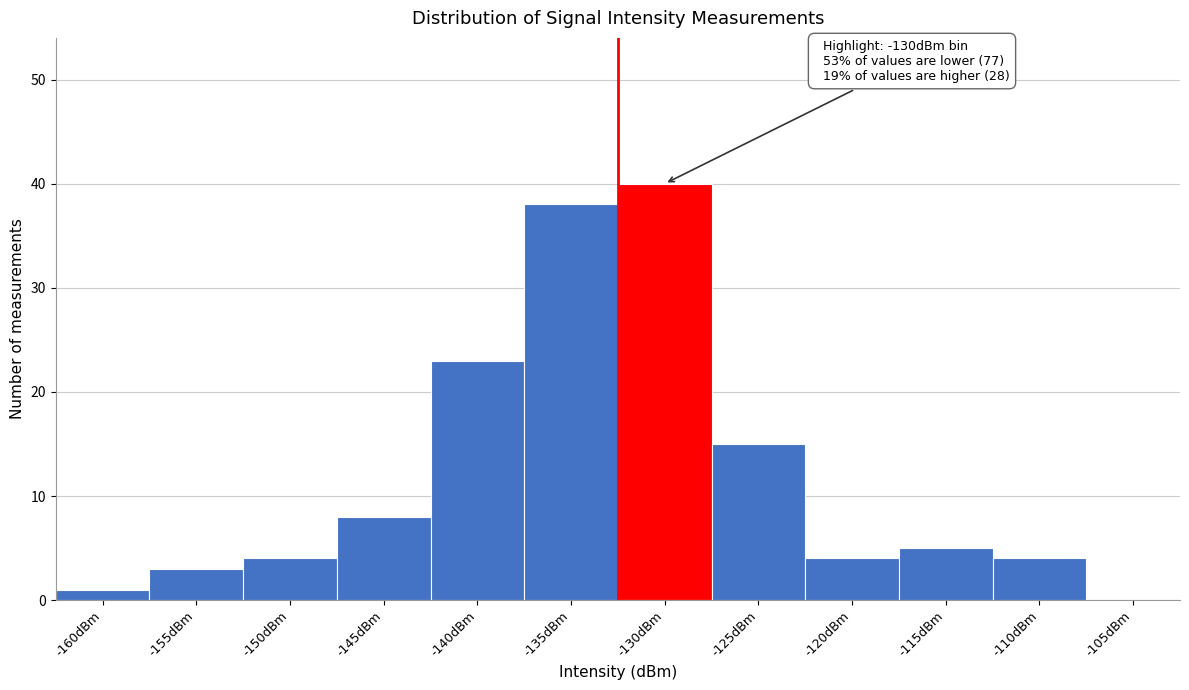

Reading left to right, transcribe all the data shown in this chart.

-160dBm=1	-155dBm=3	-150dBm=4	-145dBm=8	-140dBm=23	-135dBm=38	-130dBm=40	-125dBm=15	-120dBm=4	-115dBm=5	-110dBm=4	-105dBm=0